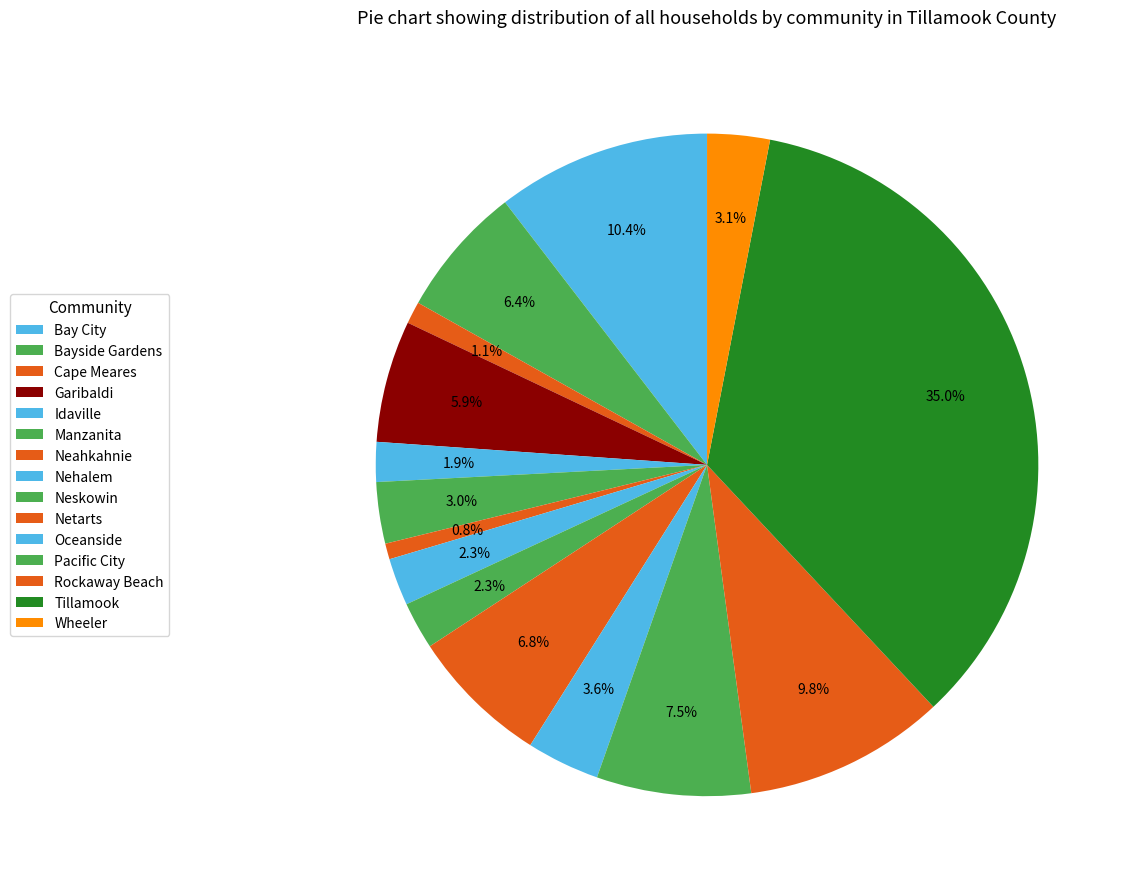

Rank the categories by value from lowest to highest.

Neahkahnie, Cape Meares, Idaville, Nehalem, Neskowin, Manzanita, Wheeler, Oceanside, Garibaldi, Bayside Gardens, Netarts, Pacific City, Rockaway Beach, Bay City, Tillamook